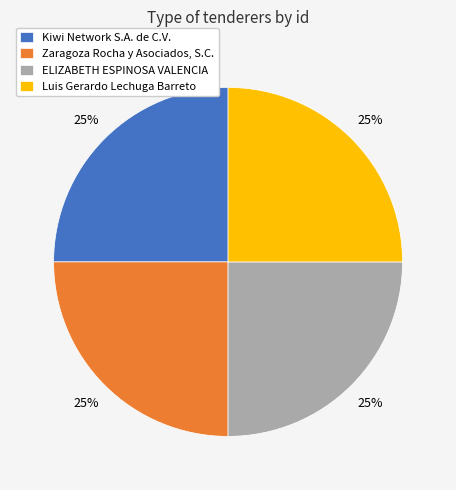

To the nearest percent, what is the combined percentage of Luis Gerardo Lechuga Barreto and ELIZABETH ESPINOSA VALENCIA?

50%